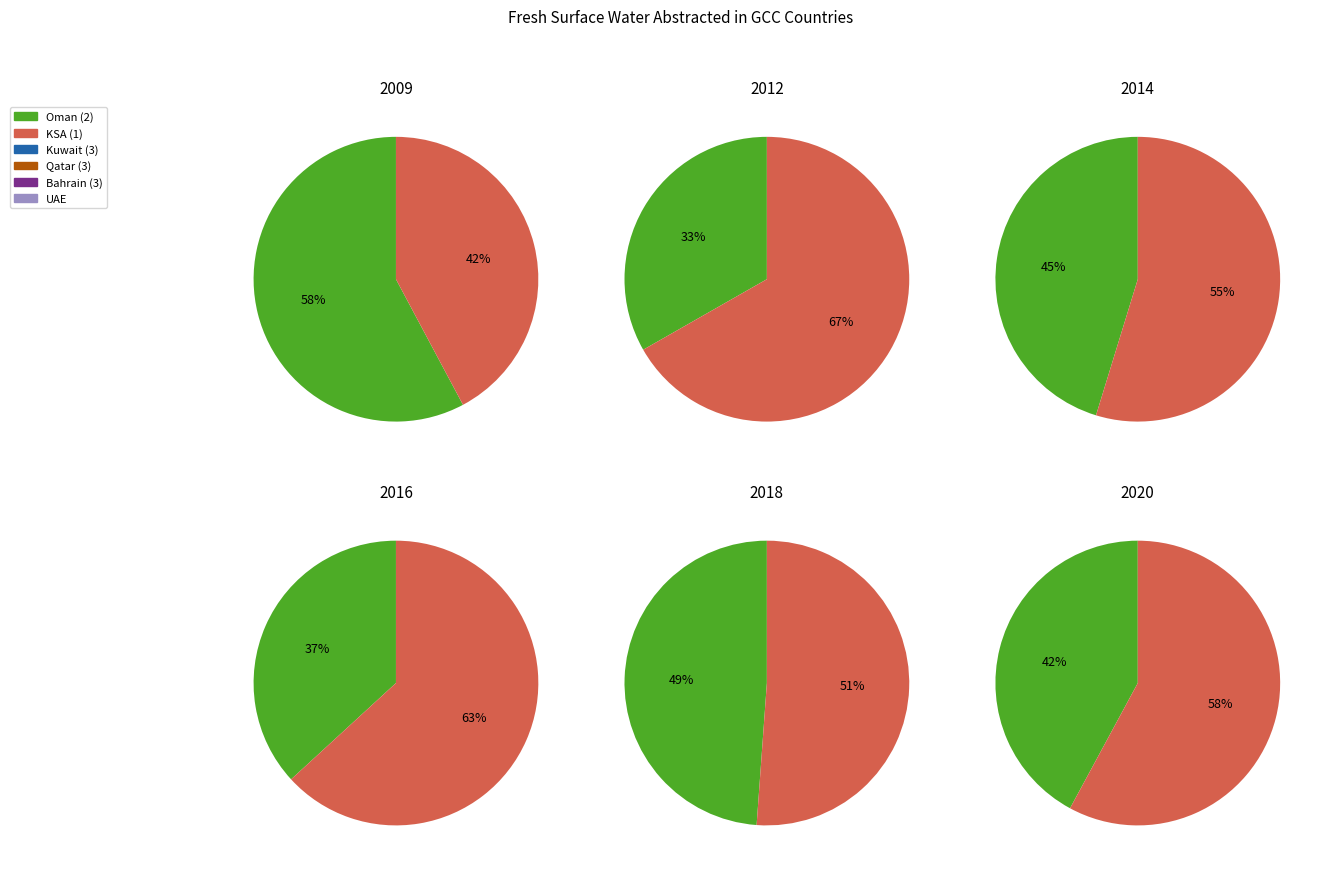

Does 2010 account for over 50% of the chart?

No